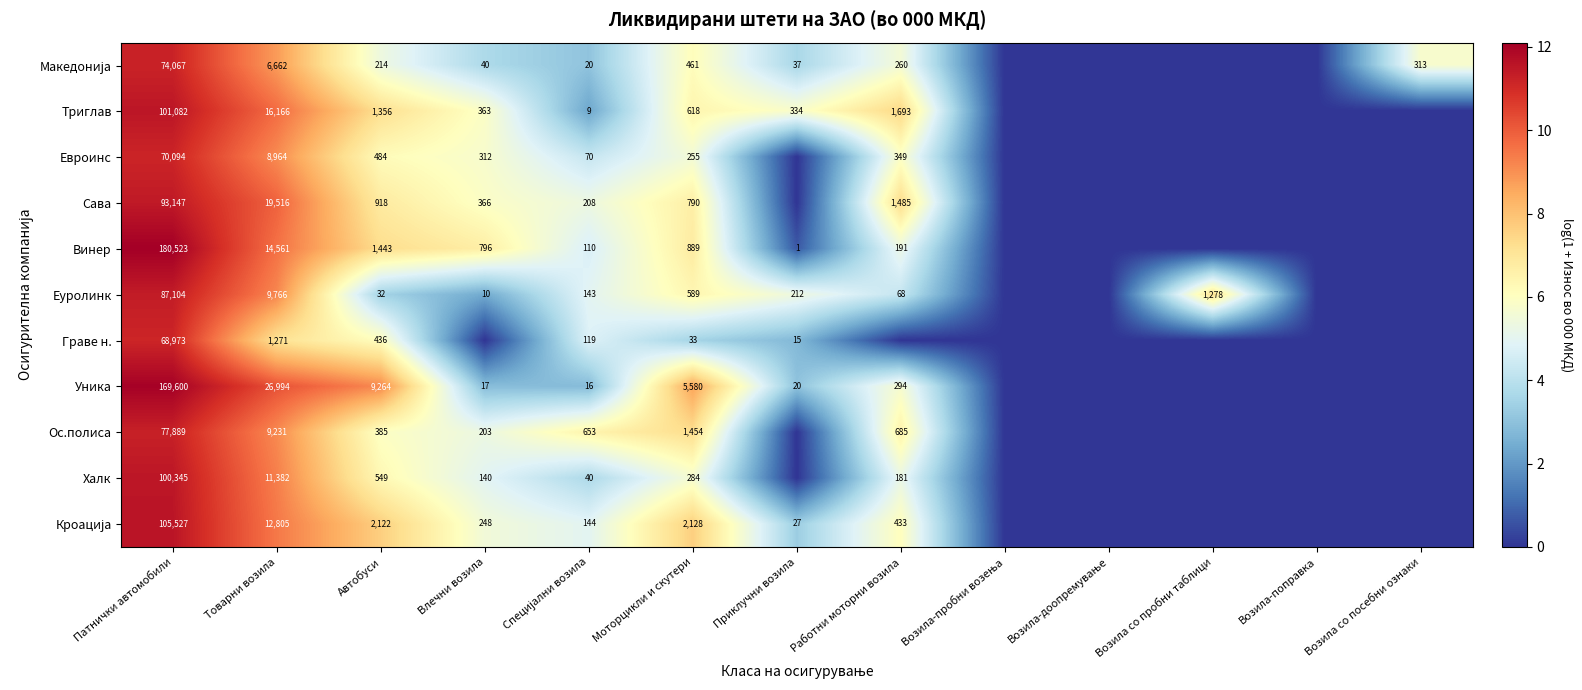

What is the spread (max minus min) of values at Моторцикли и скутери?

5547